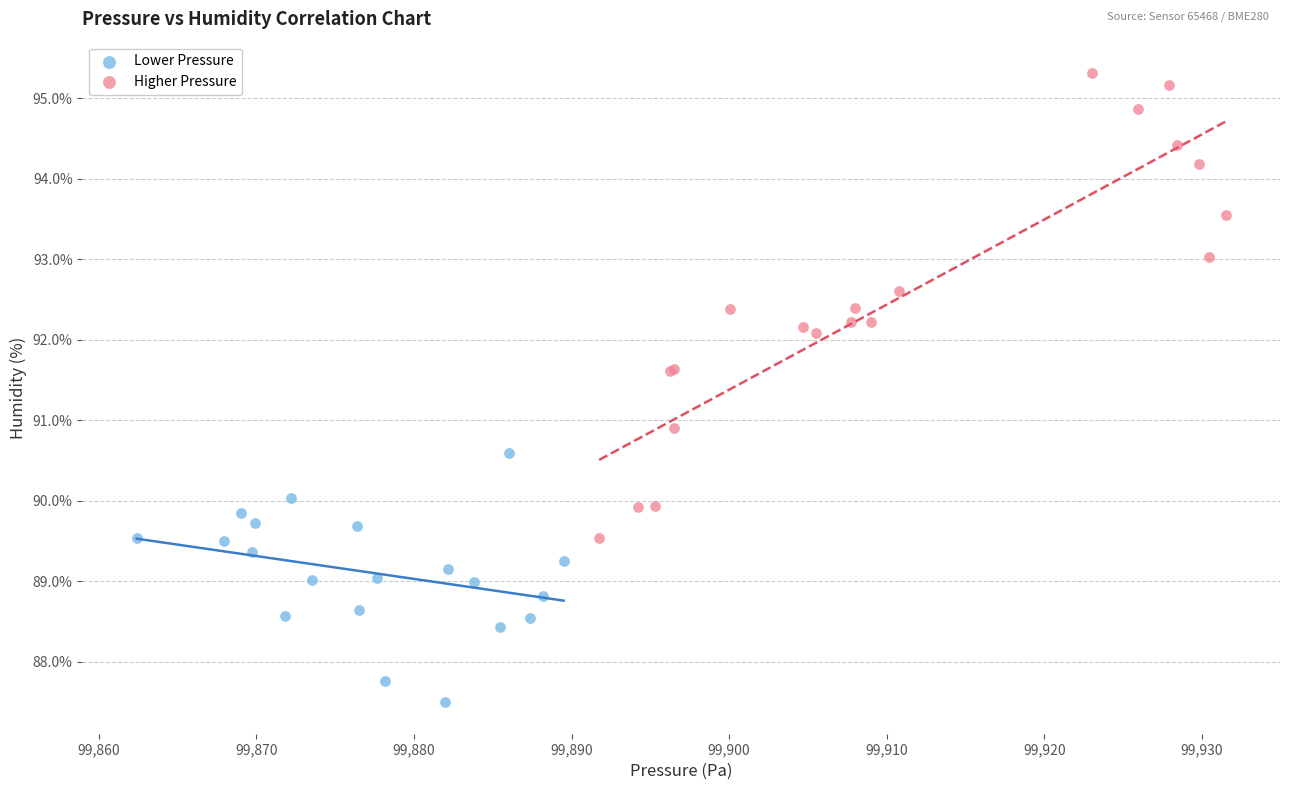

What are all the series names shown in the legend?

Lower Pressure, Higher Pressure